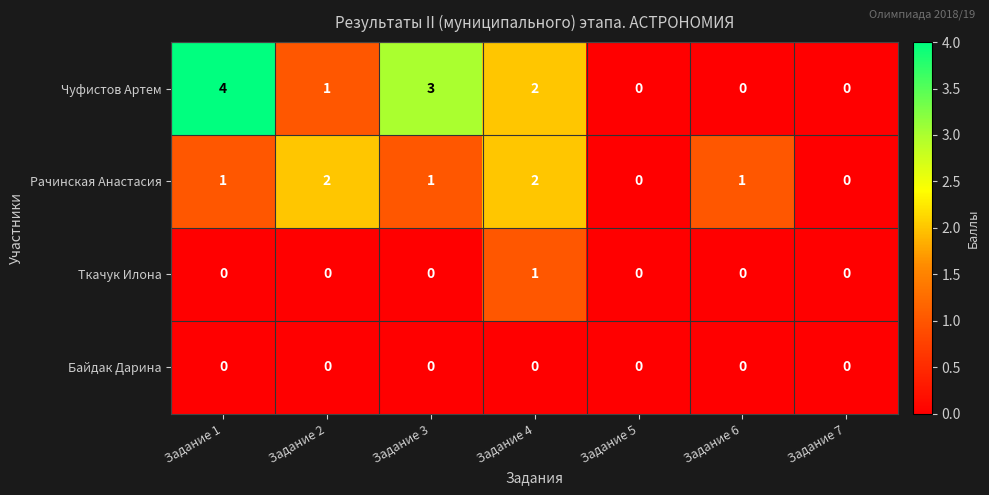

At which label is Чуфистов Артем closest to 2?

Задание 4